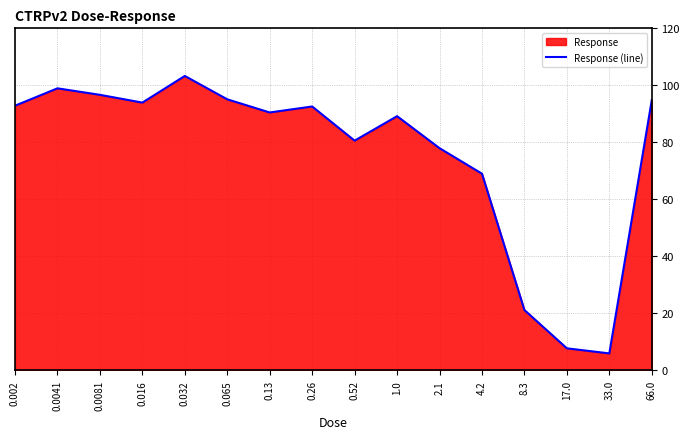

Reading left to right, extract all data points from this chart.

92.9	99.0	96.7	94.0	103.3	95.1	90.5	92.6	80.6	89.2	78.0	69.0	21.2	7.8	6.0	94.8